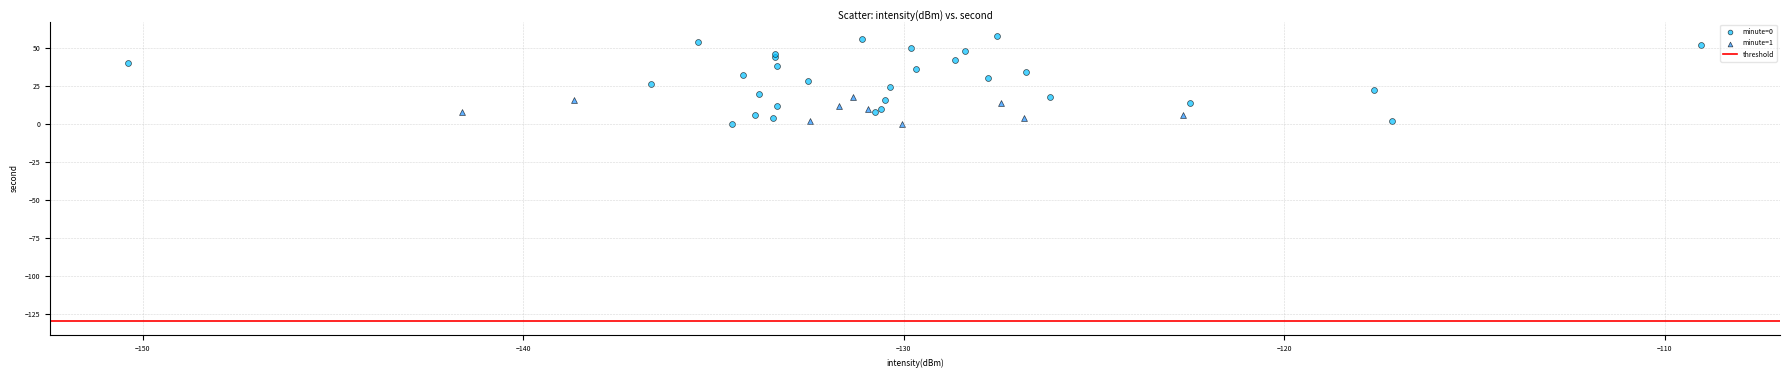

Which series has the widest spread of Y values?

minute=0